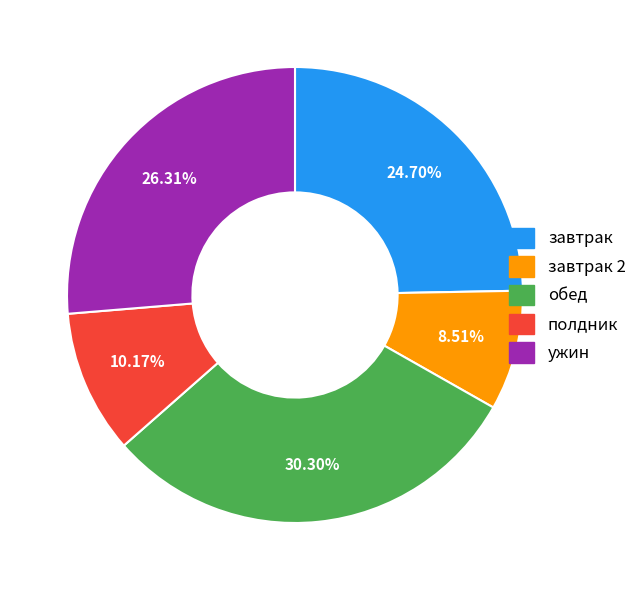

Does any single category account for the majority?

No